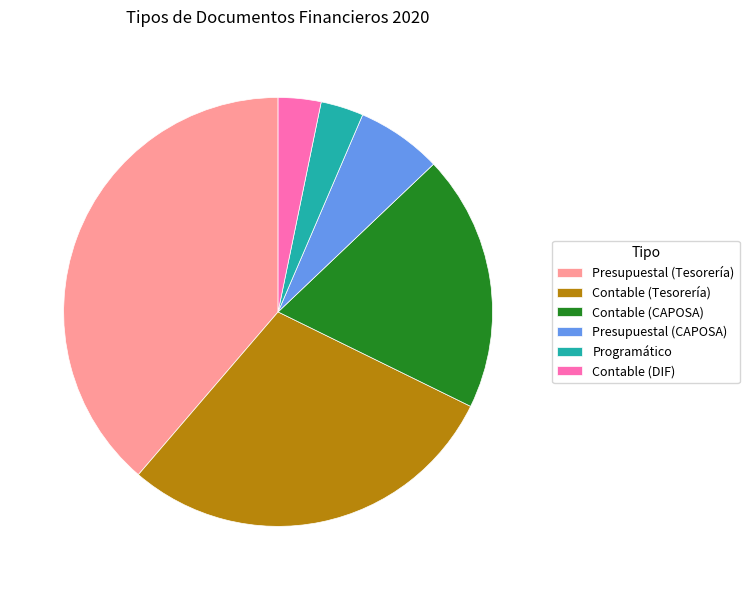

What is the ratio of the value at Contable (CAPOSA) to the value at Programático?

6.0